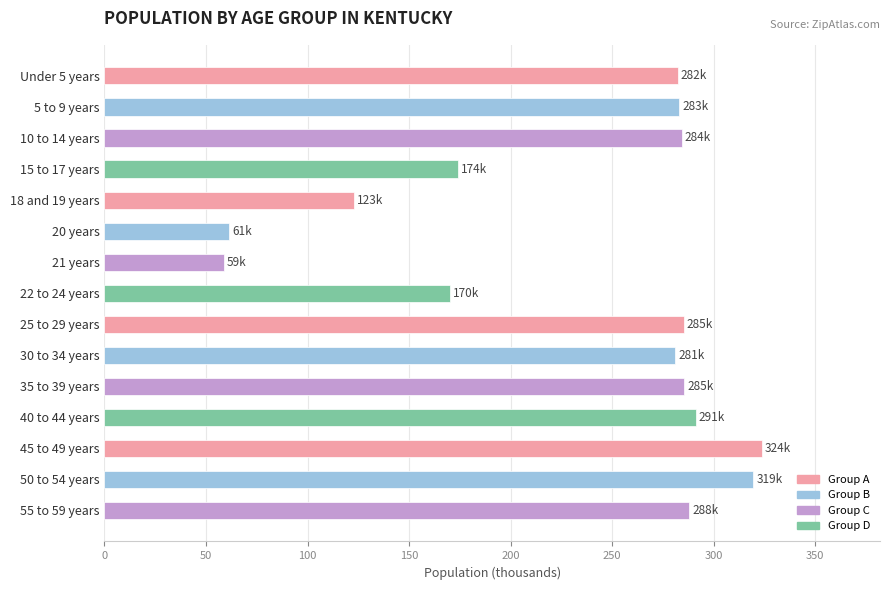

What is the maximum value shown in the chart?

323.6